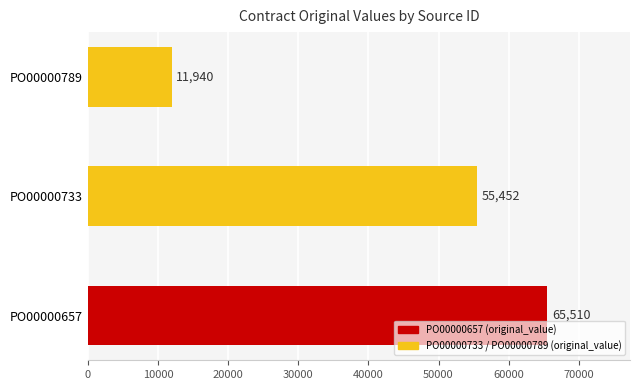

Where is the data nearest to the value 38725?

PO00000733